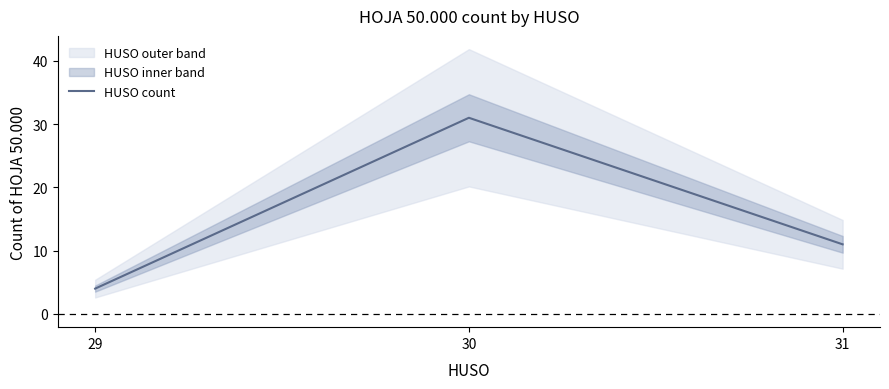

Reading left to right, transcribe all the data shown in this chart.

29=4	30=31	31=11